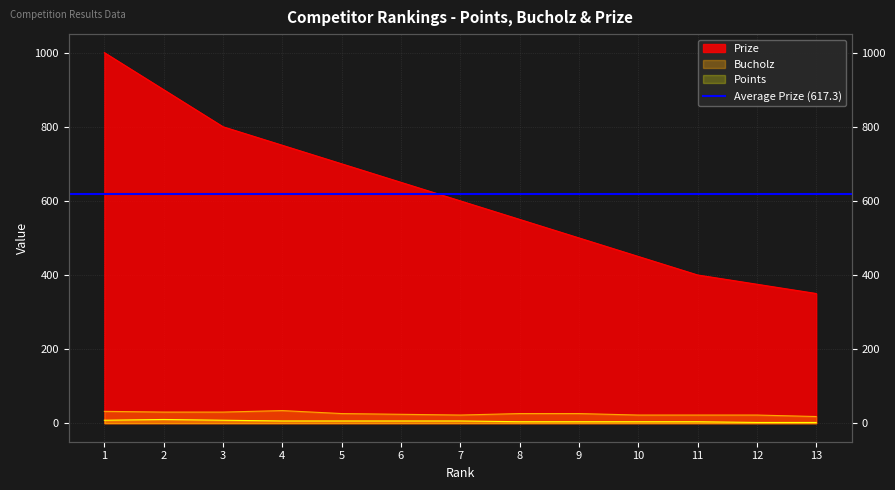

Is the value of Prize at 1 greater than the value of Points at 7?

Yes